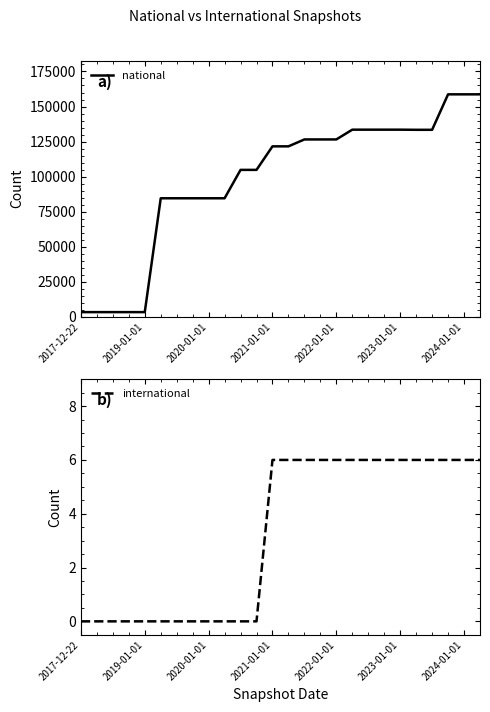

What is the maximum value for international?

6